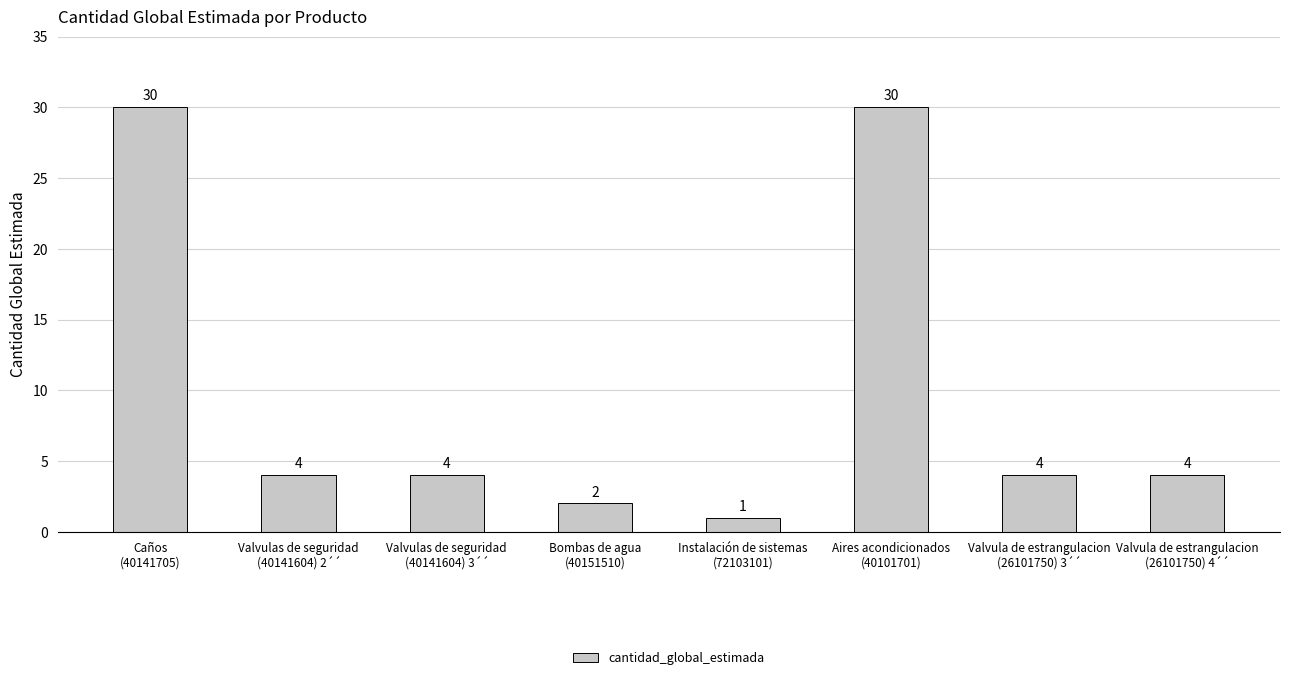

True or false: the data shows 4 at Valvulas de seguridad
(40141604) 3´´.

True